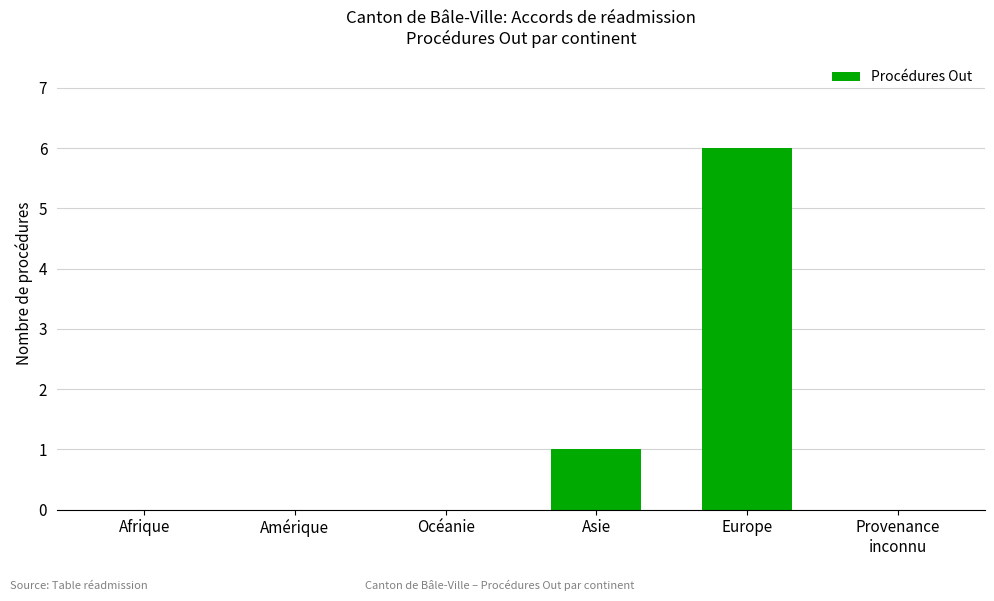

Are the bars grouped side by side (vs. stacked)?

No